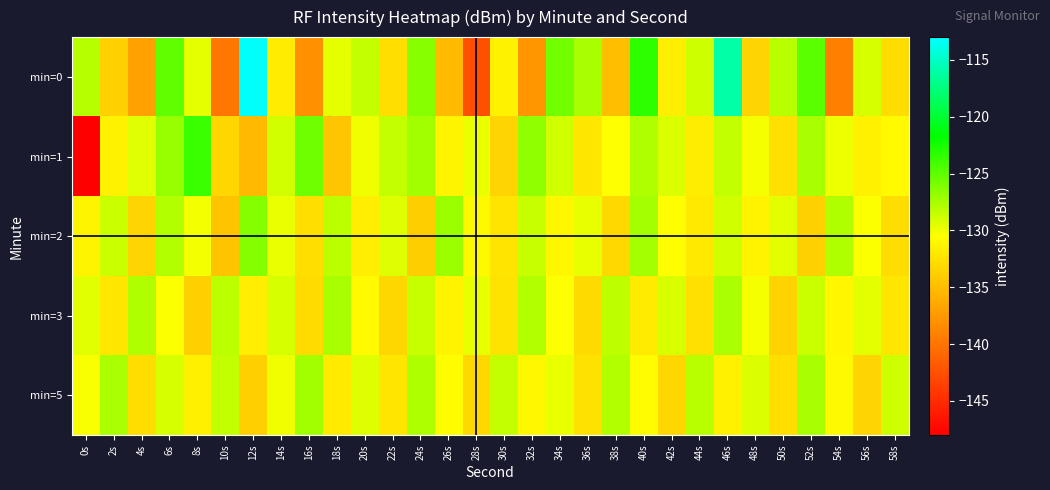

At which category is the sum across all series the highest?

46s